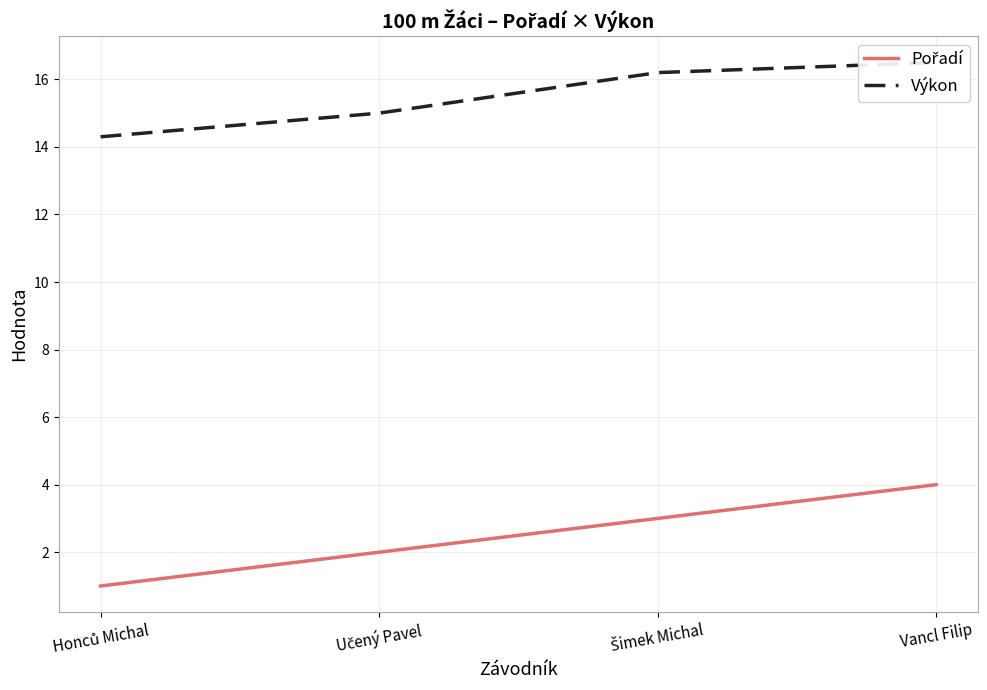

How many lines are shown in the chart?

2